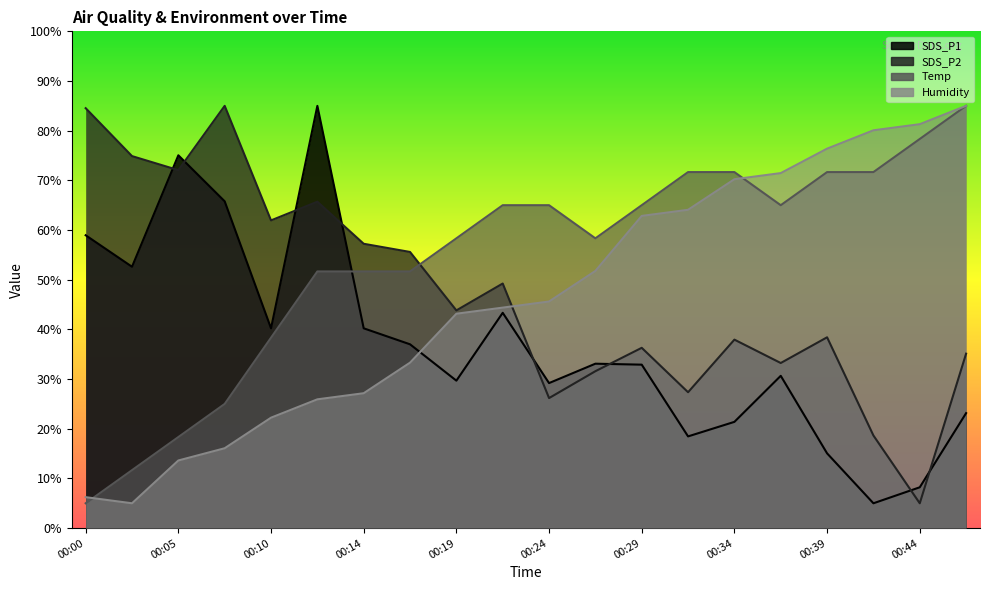

What is the total value across all series at 00:07?

191.9